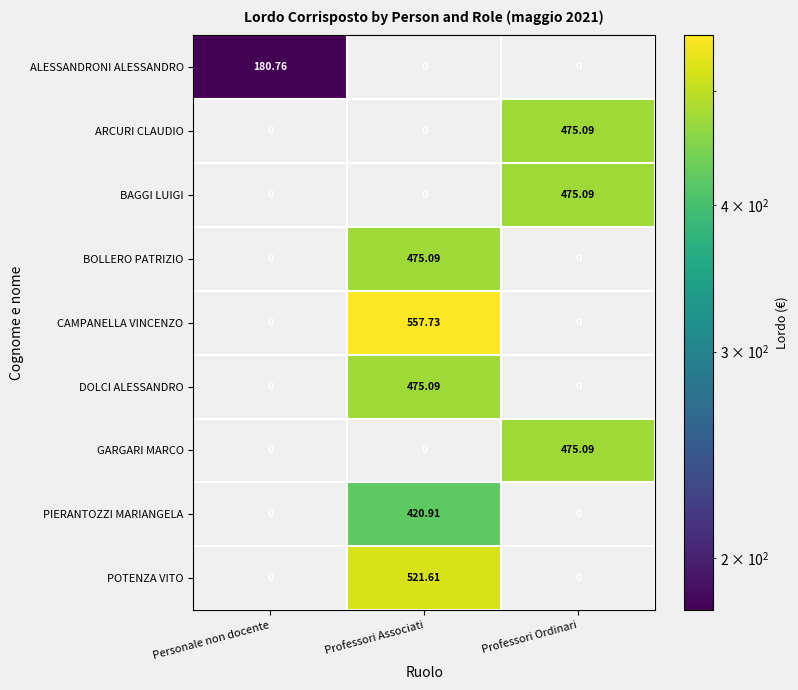

Between Professori Associati and Professori Ordinari, which series saw the biggest shift?

CAMPANELLA VINCENZO